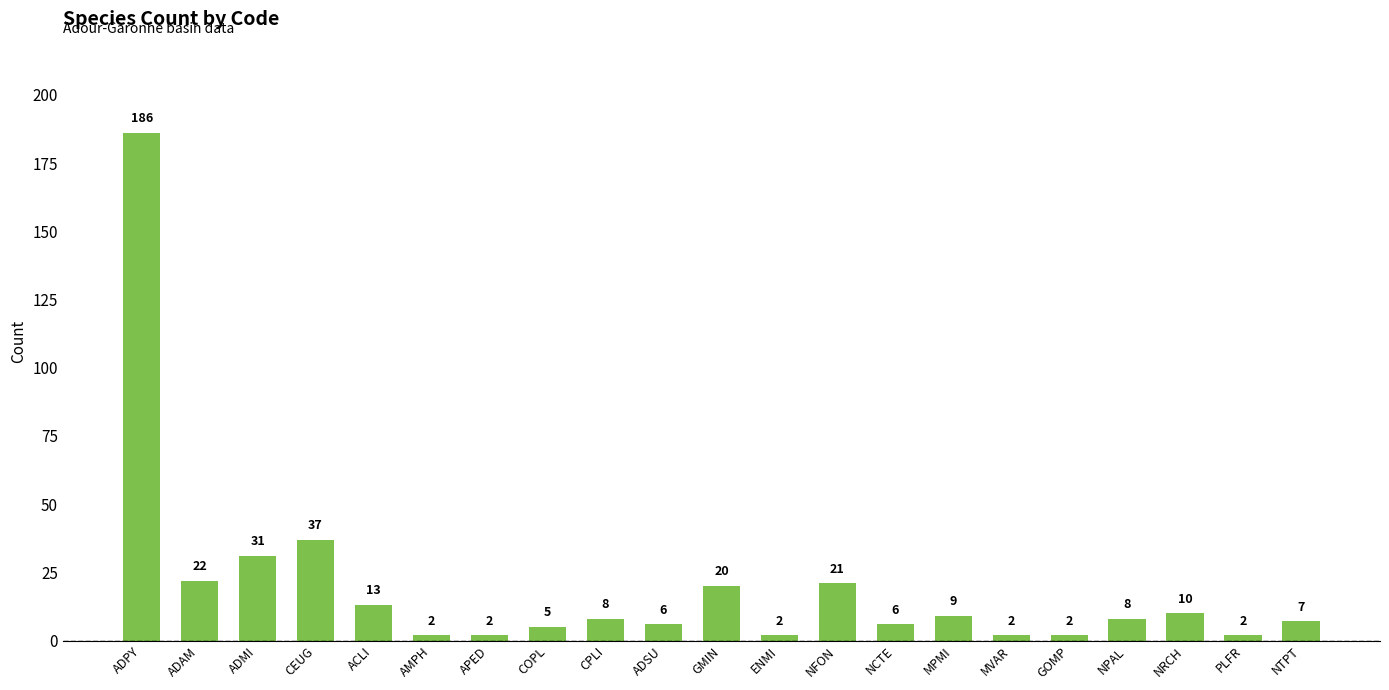

True or false: the data shows 10 at NRCH.

True